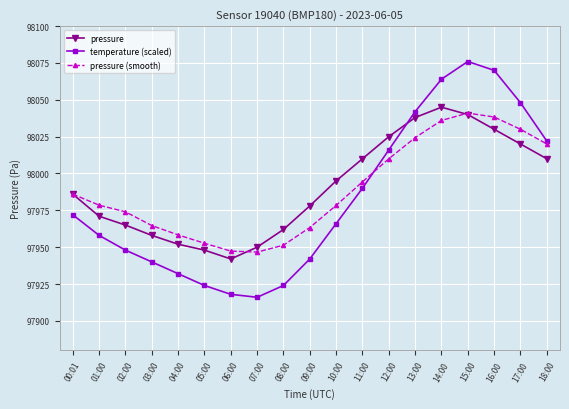

Where is pressure (smooth) nearest to the value 97993?

11:00